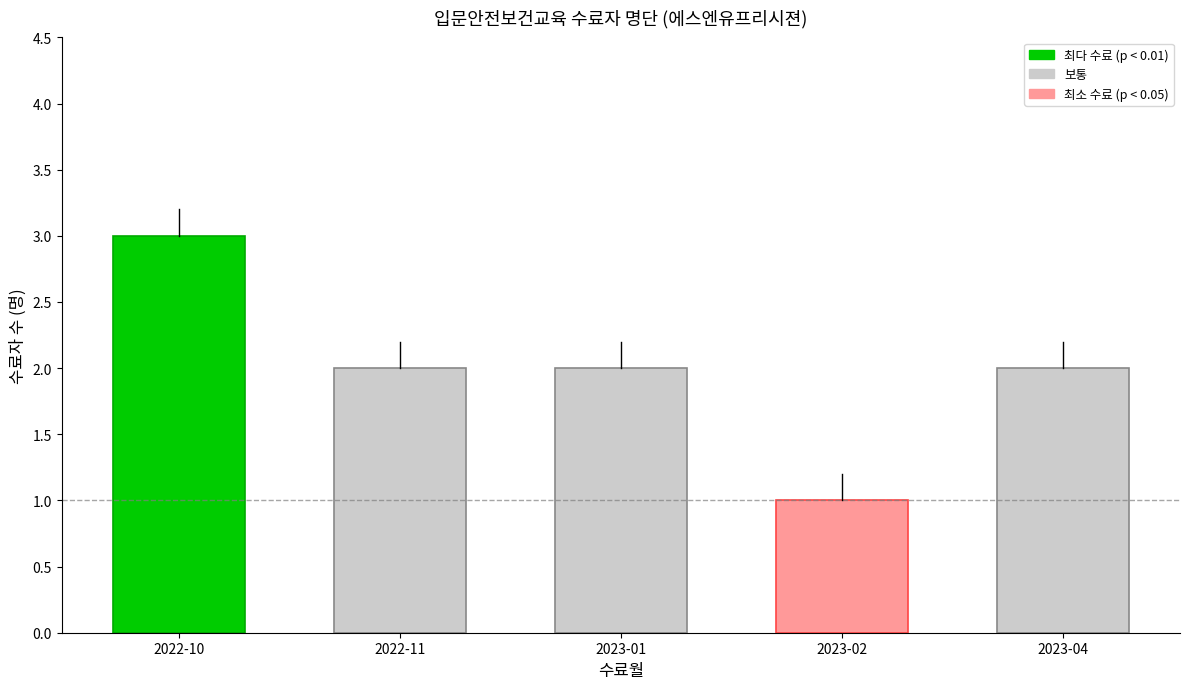

Reading left to right, extract all data points from this chart.

2022-10=3	2022-11=2	2023-01=2	2023-02=1	2023-04=2